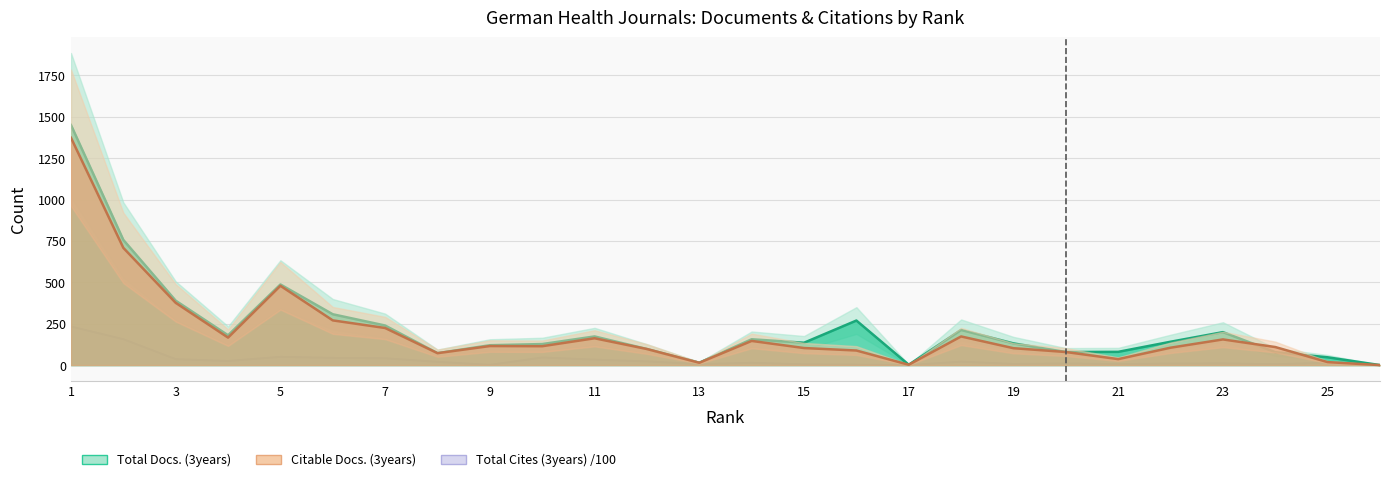

Rank the categories by Total Docs. (3years) value from highest to lowest.

1, 2, 5, 3, 6, 16, 7, 18, 23, 4, 11, 14, 22, 15, 19, 10, 9, 12, 21, 20, 24, 8, 25, 13, 17, 26